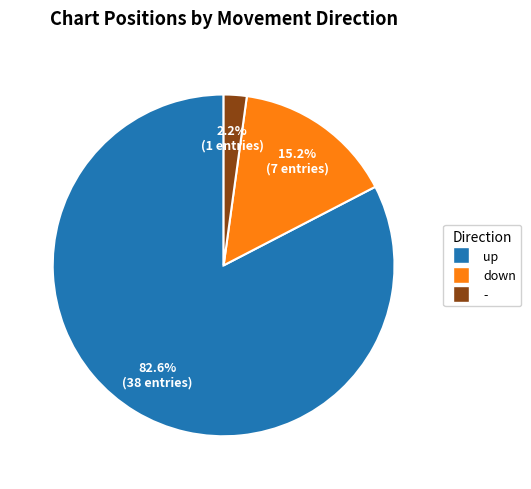

Is the sum of down and up greater than half?

Yes